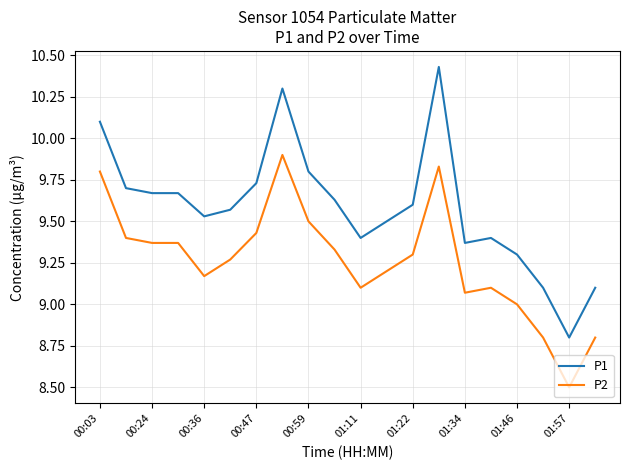

Which series has the largest total across all categories?

P1